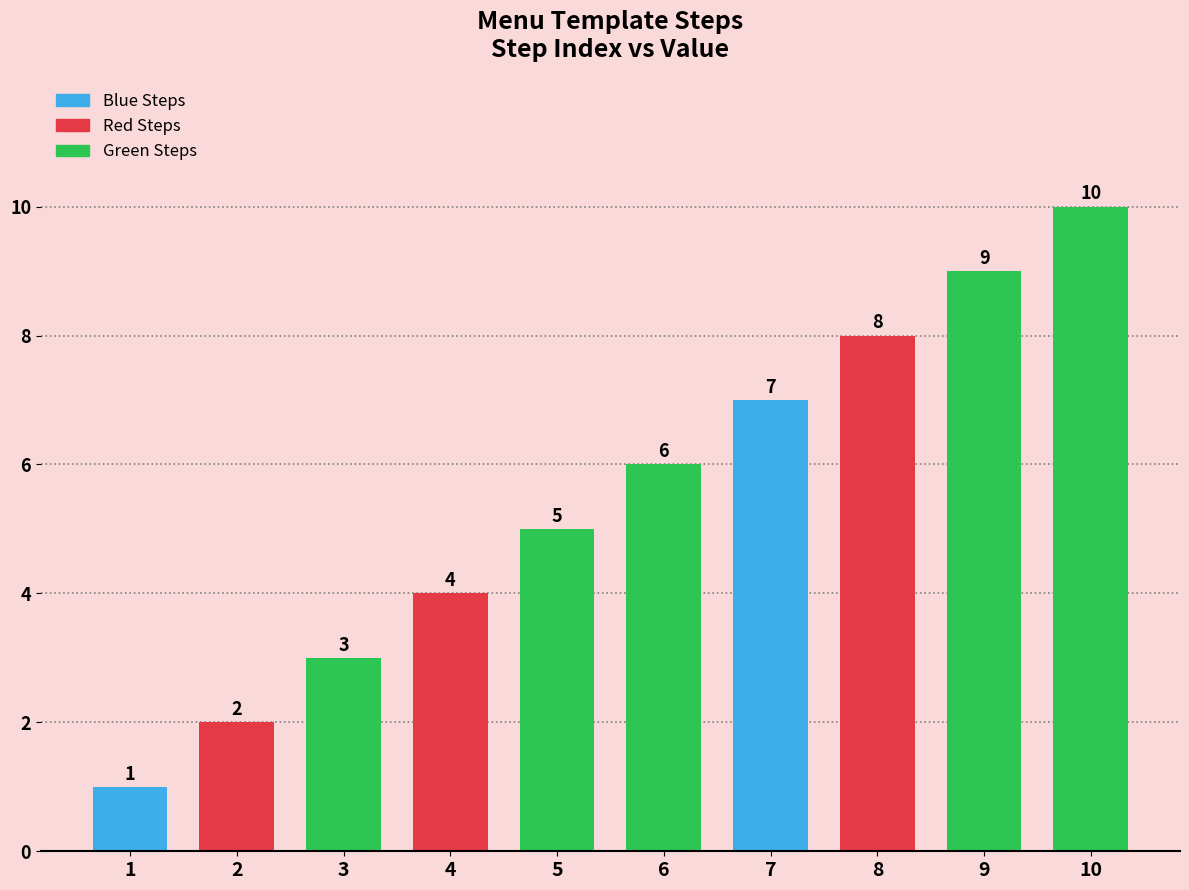

True or false: the data shows 1 at 1.

True